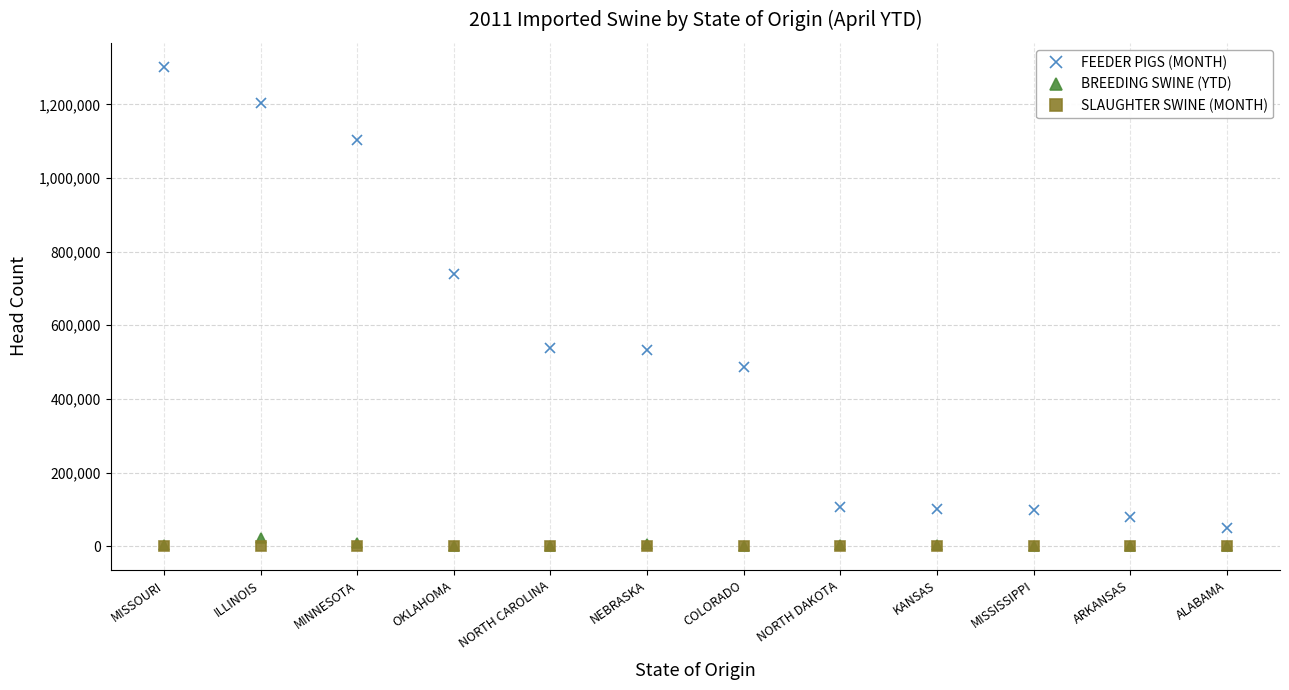

What is the average value of the BREEDING SWINE (YTD) series?

3965